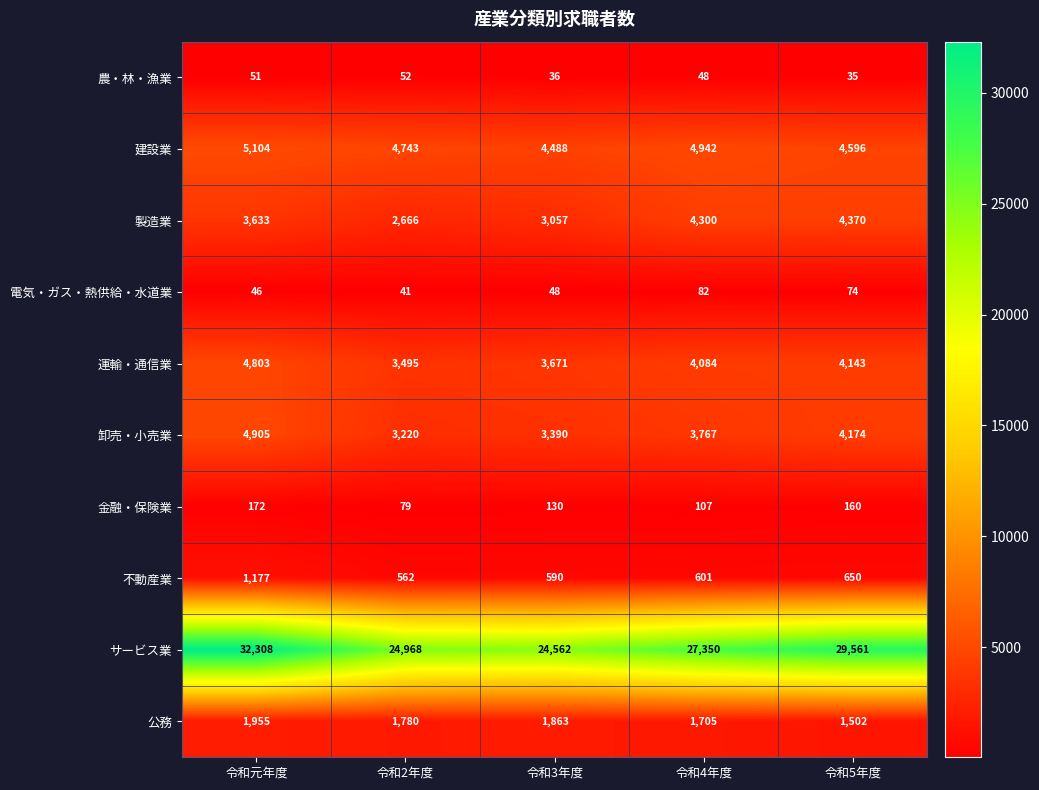

True or false: 建設業 has a value of 4596 at 令和5年度.

True